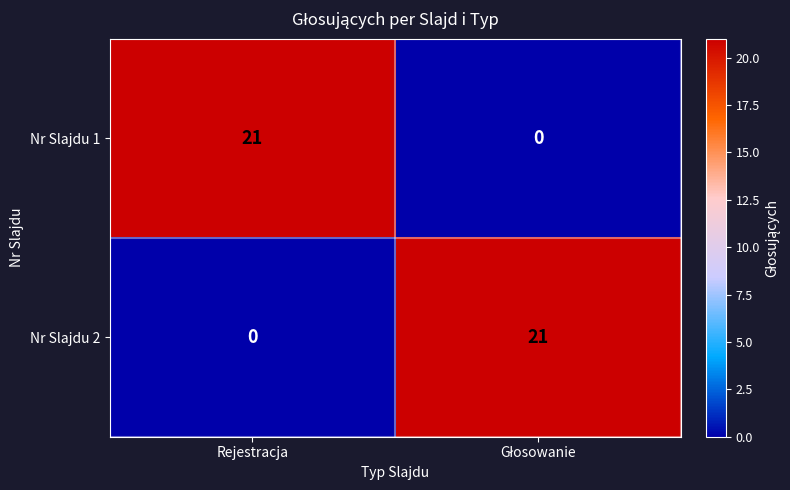

How many data points does each series have?

2